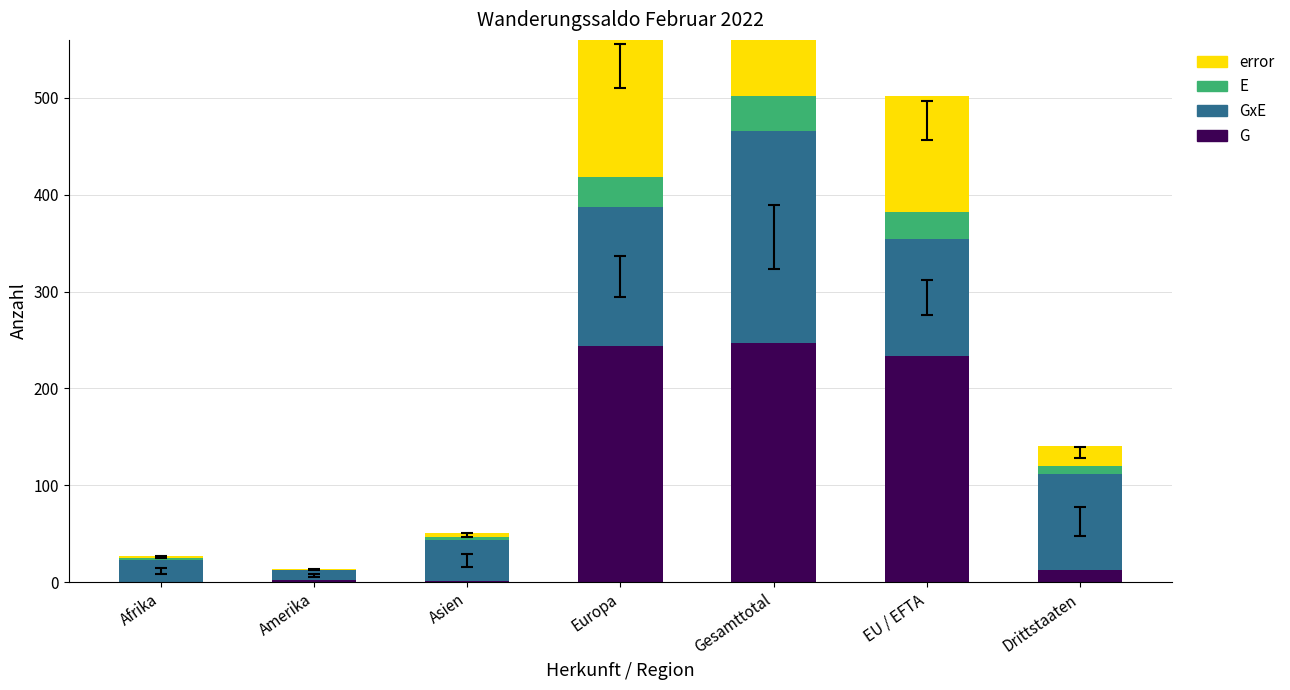

The GxE series shows 43 at Asien. True or false?

True